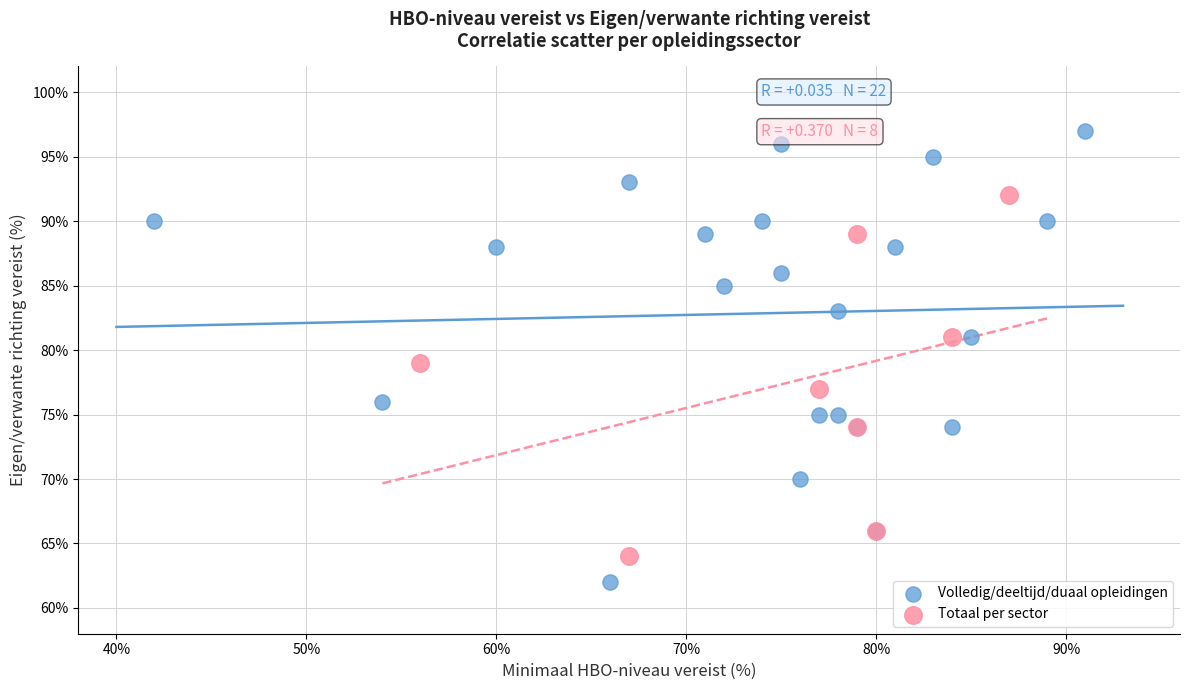

Which series contains the highest Y value?

Volledig/deeltijd/duaal opleidingen